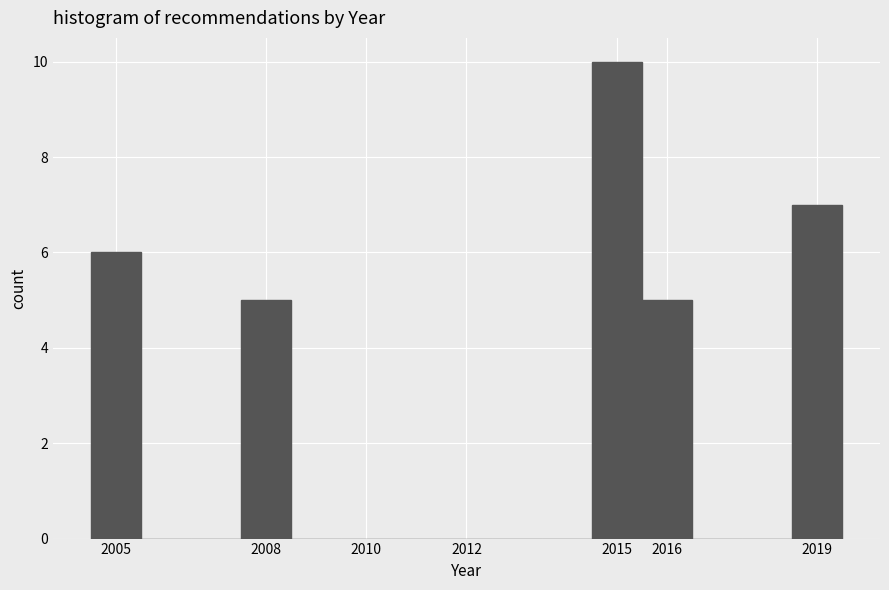

Over which range of the x-axis is the bar tallest?

2014.5 to 2015.5